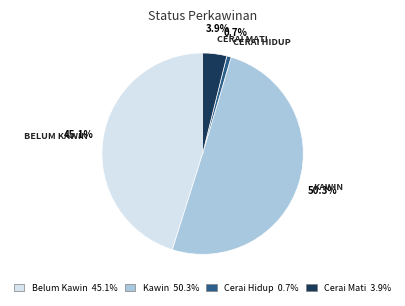

To the nearest percent, what is the average slice percentage?

25%